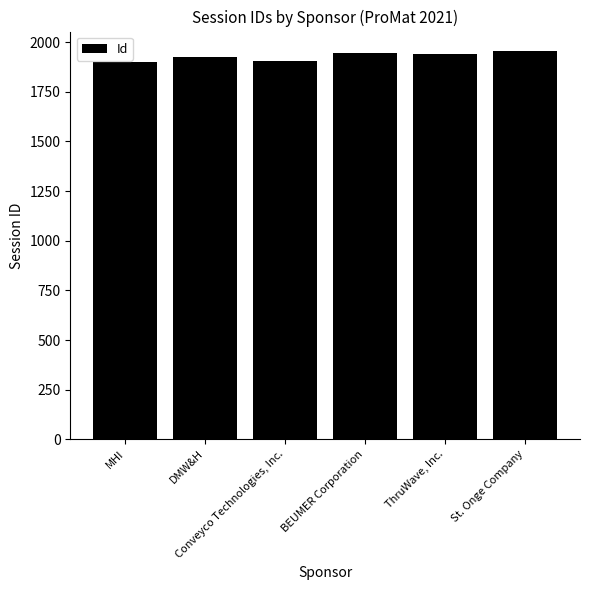

What is the label of the 6th bar from the left?

St. Onge Company